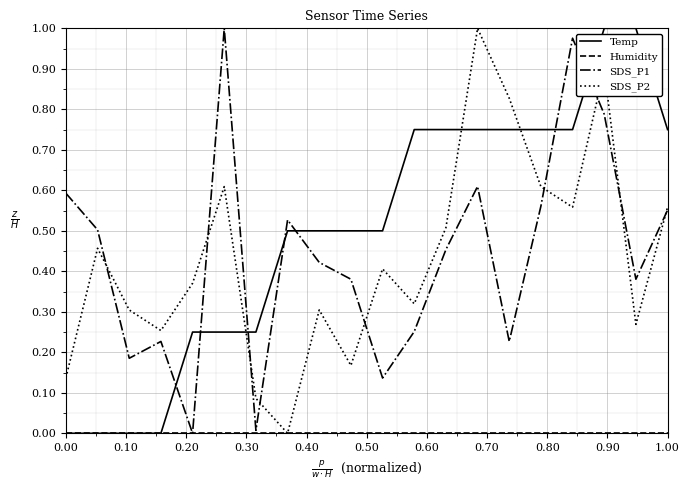

Does the chart have visible grid lines?

Yes